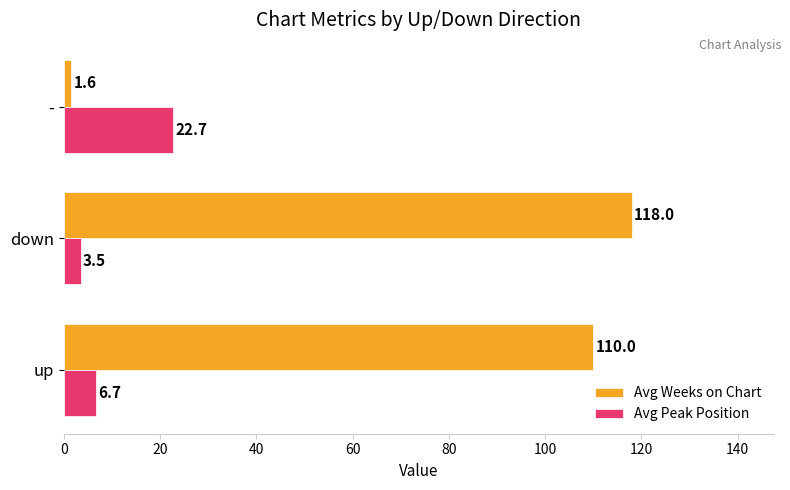

Read the Avg Peak Position value at -.

22.7